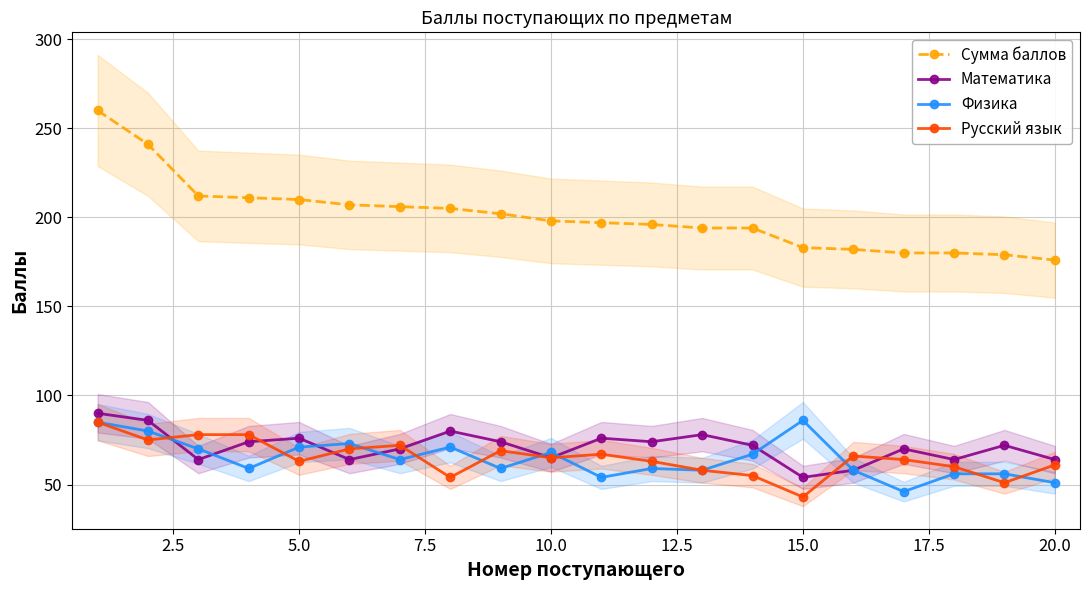

The value of Физика at 14 is 86. True or false?

True